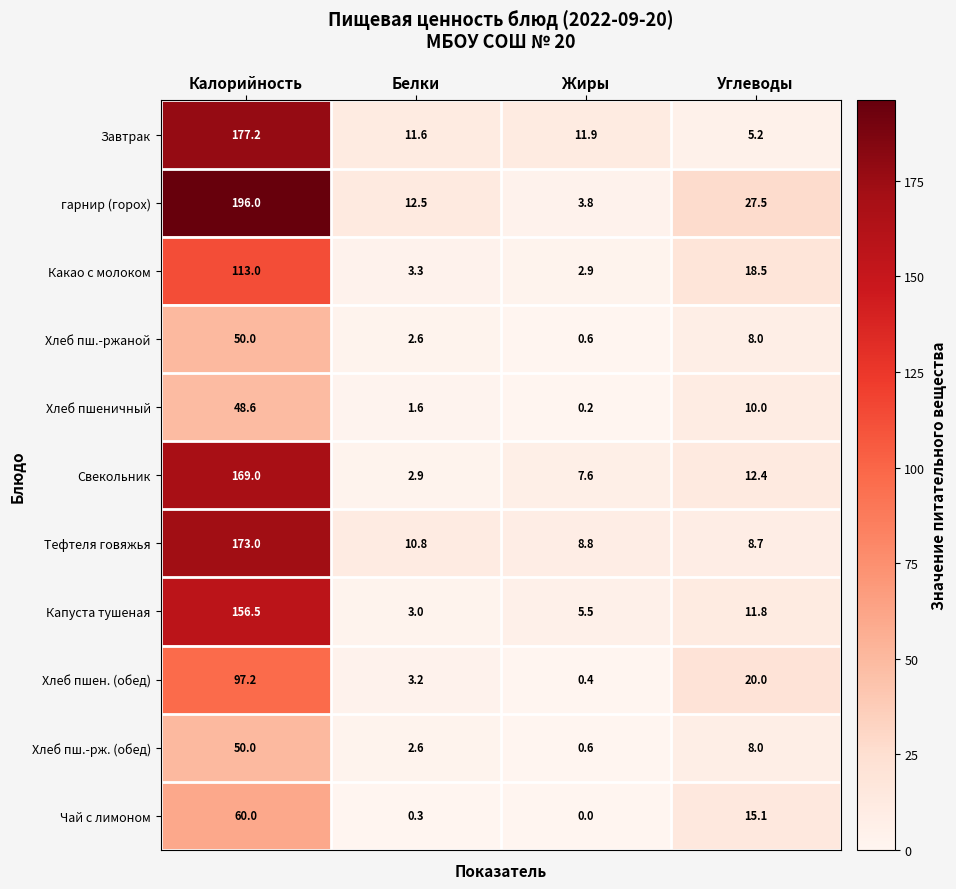

What is the average value of the Хлеб пшеничный series?

15.1